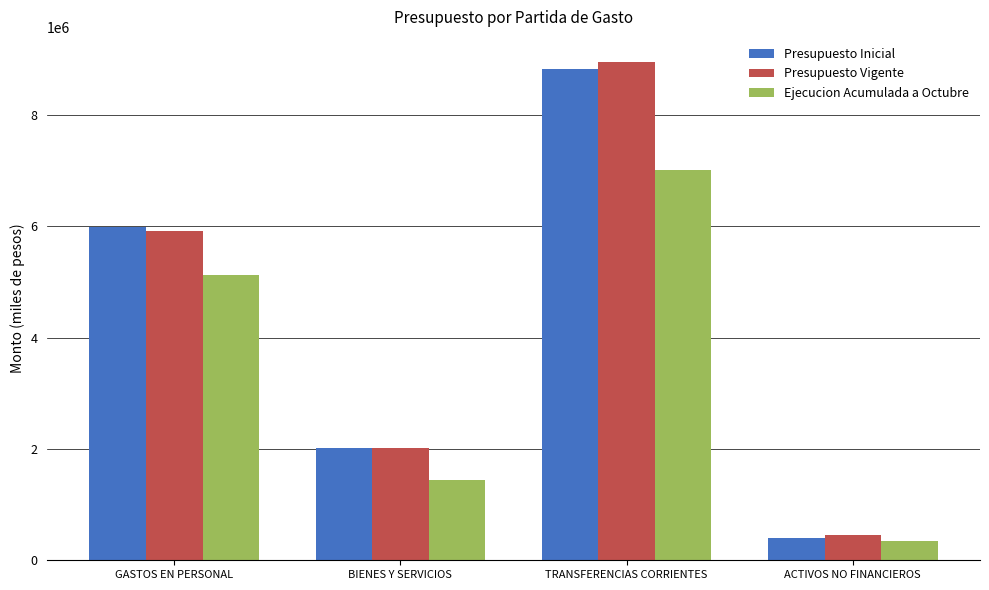

What is the difference between the maximum and minimum values in the Presupuesto Vigente series?

8509971